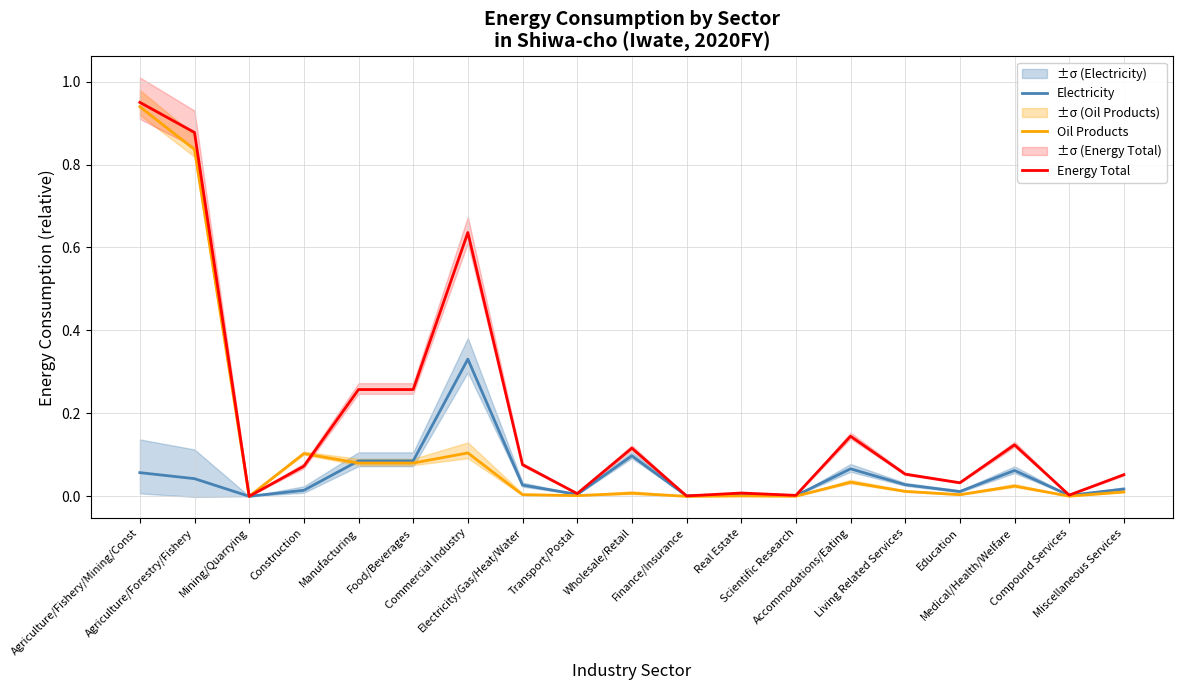

True or false: Electricity and Energy Total intersect in this chart.

False